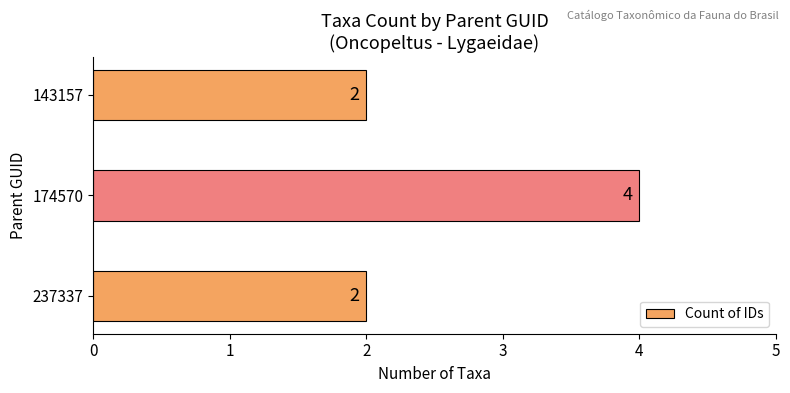

What is the average value?

3